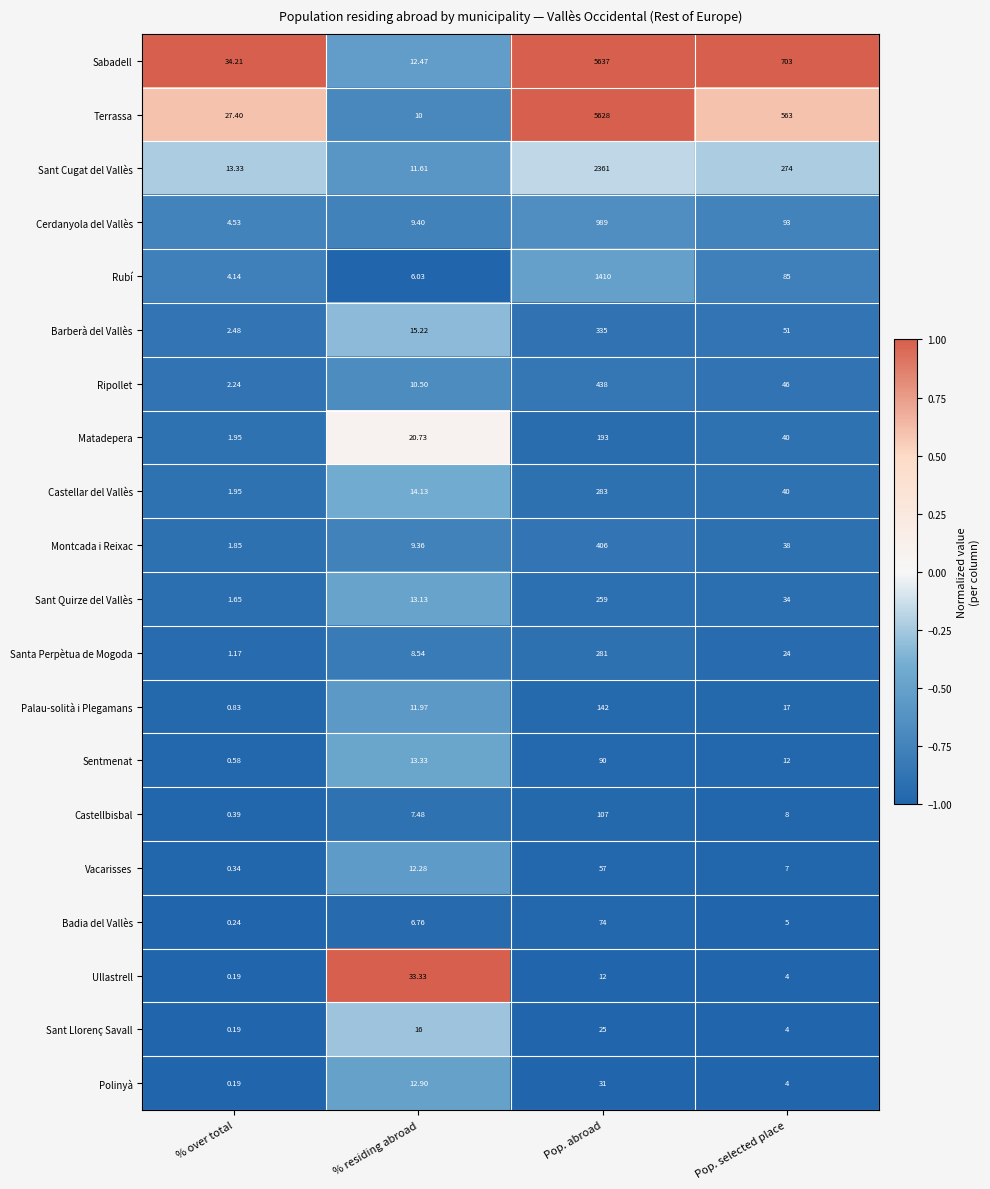

Rank the series by their maximum value, from lowest to highest.

Sant Llorenç Savall, Polinyà, Ullastrell, Vacarisses, Badia del Vallès, Sentmenat, Castellbisbal, Palau-solità i Plegamans, Matadepera, Sant Quirze del Vallès, Santa Perpètua de Mogoda, Castellar del Vallès, Barberà del Vallès, Montcada i Reixac, Ripollet, Cerdanyola del Vallès, Rubí, Sant Cugat del Vallès, Terrassa, Sabadell